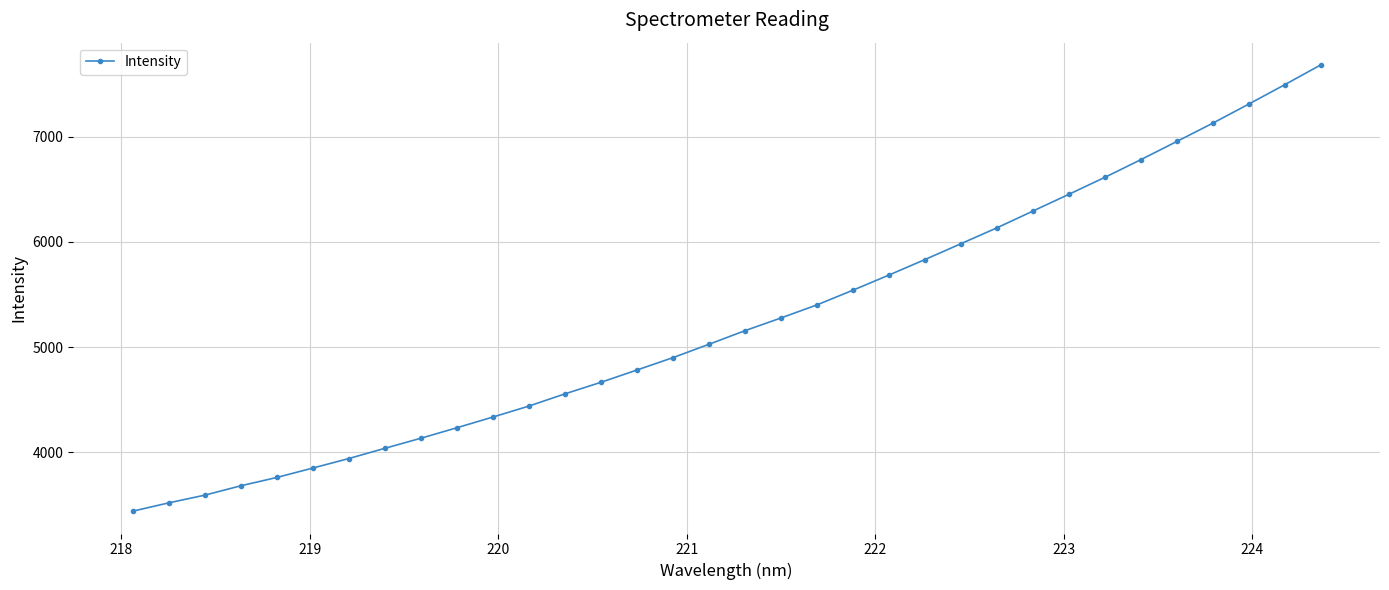

What is the difference between the maximum and second lowest values?

4166.5